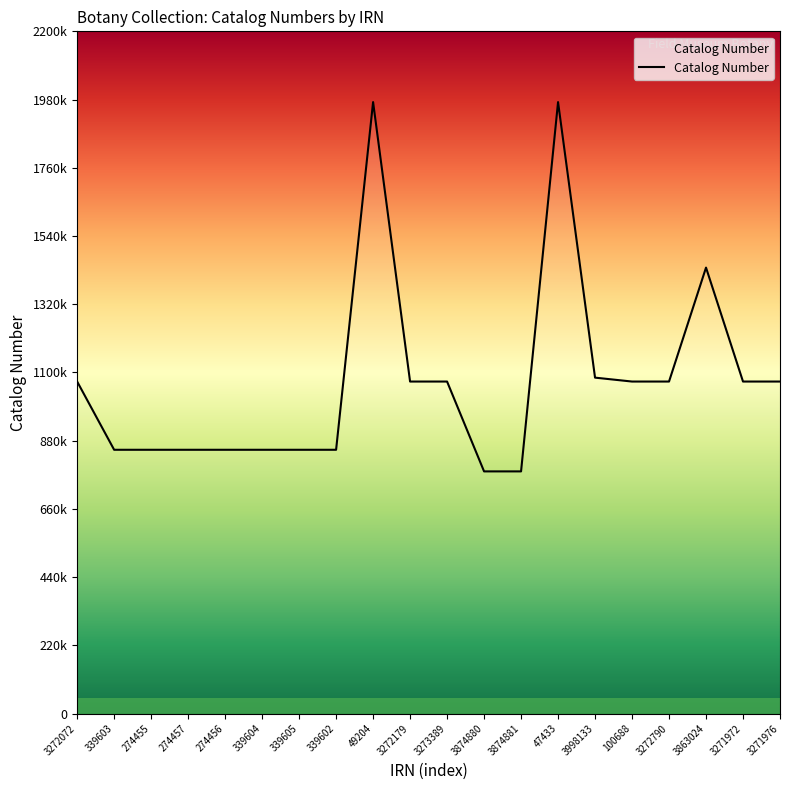

How many points are higher than both their immediate neighbors (excluding endpoints)?

6